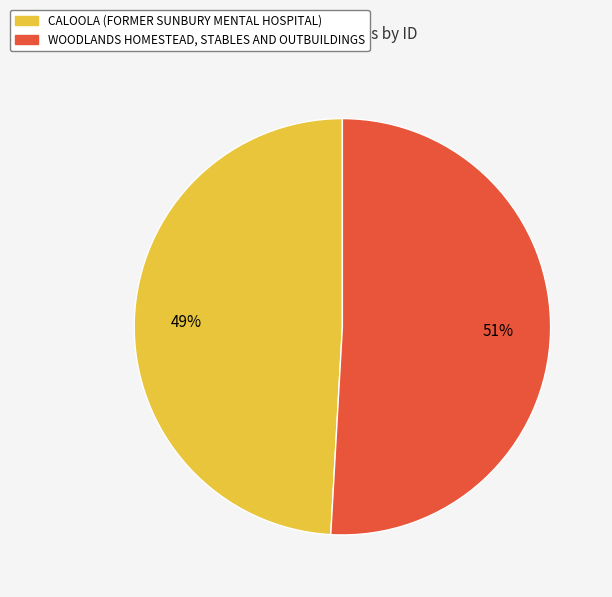

How many slices are in this pie chart?

2